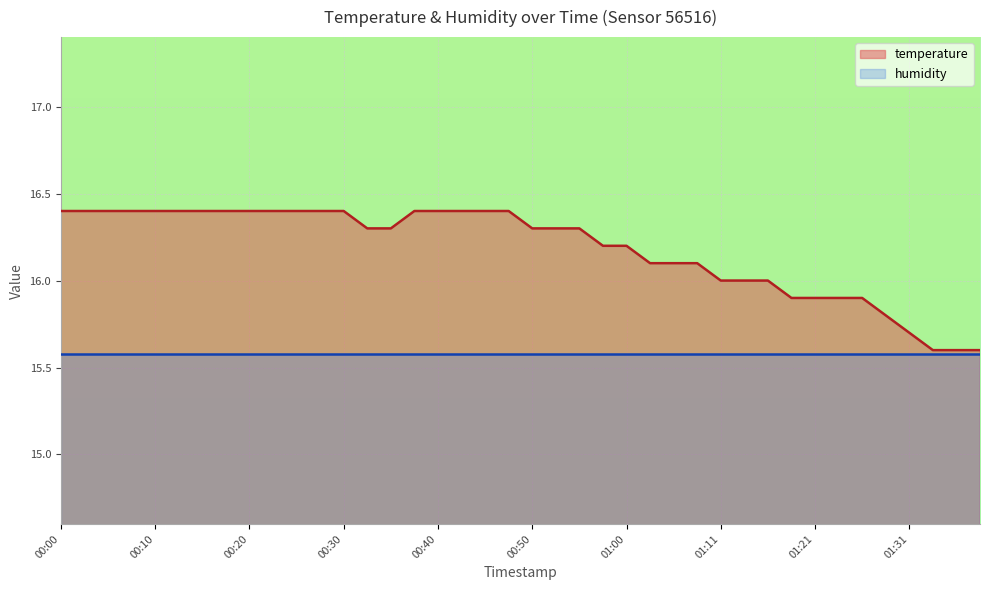

Does the chart display data point markers on the line(s)?

No